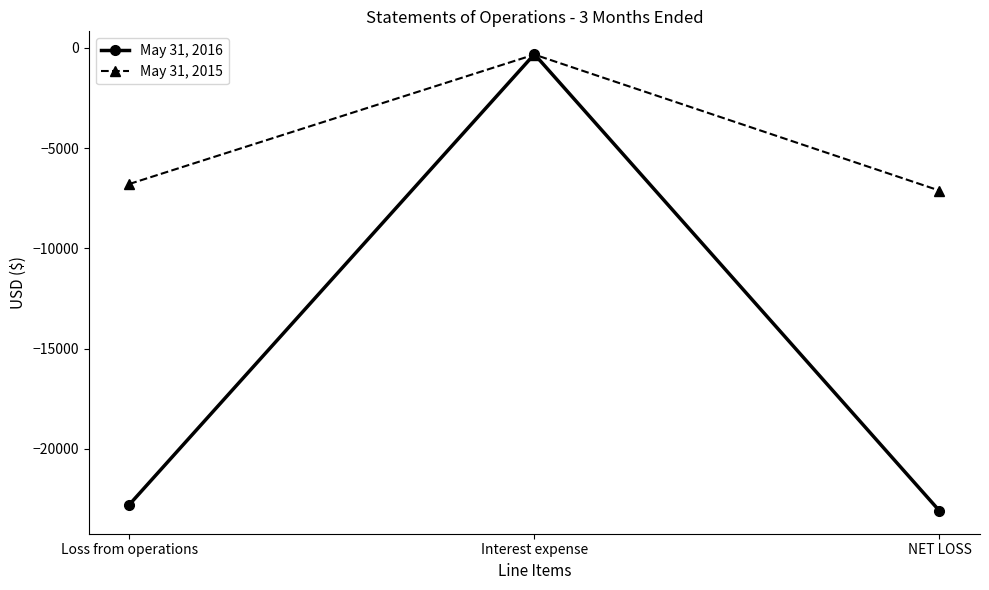

Which series has the largest total across all categories?

May 31, 2015